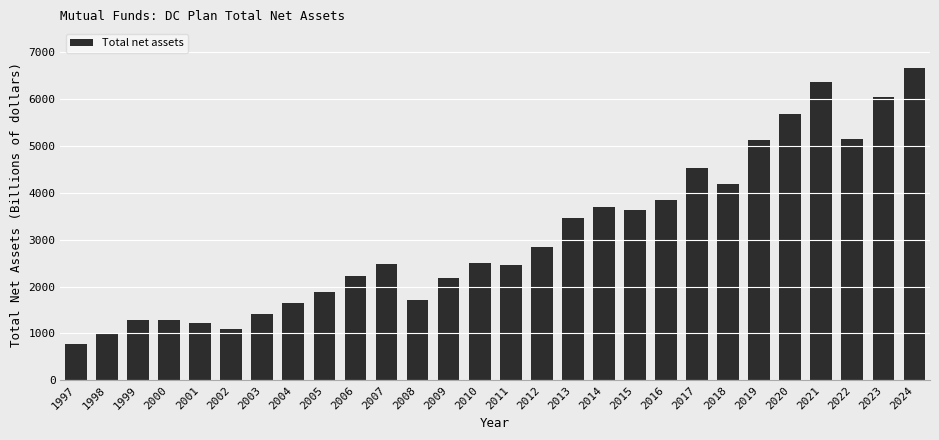

What is the average value?

3084